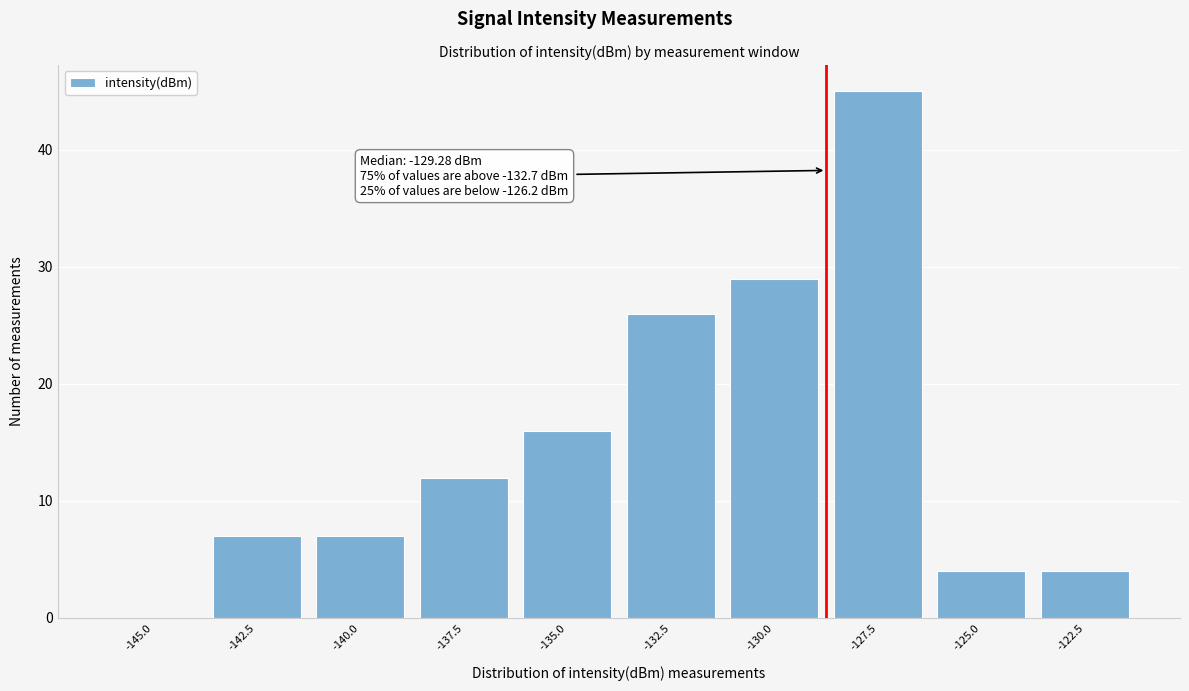

Reading left to right, transcribe all the data shown in this chart.

-145.0=0	-142.5=7	-140.0=7	-137.5=12	-135.0=16	-132.5=26	-130.0=29	-127.5=45	-125.0=4	-122.5=4